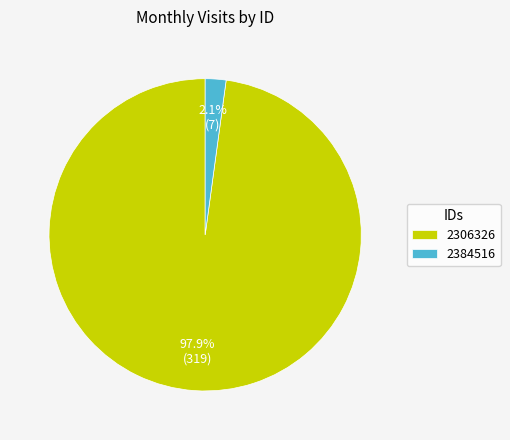

Rank the categories by value from lowest to highest.

2384516, 2306326